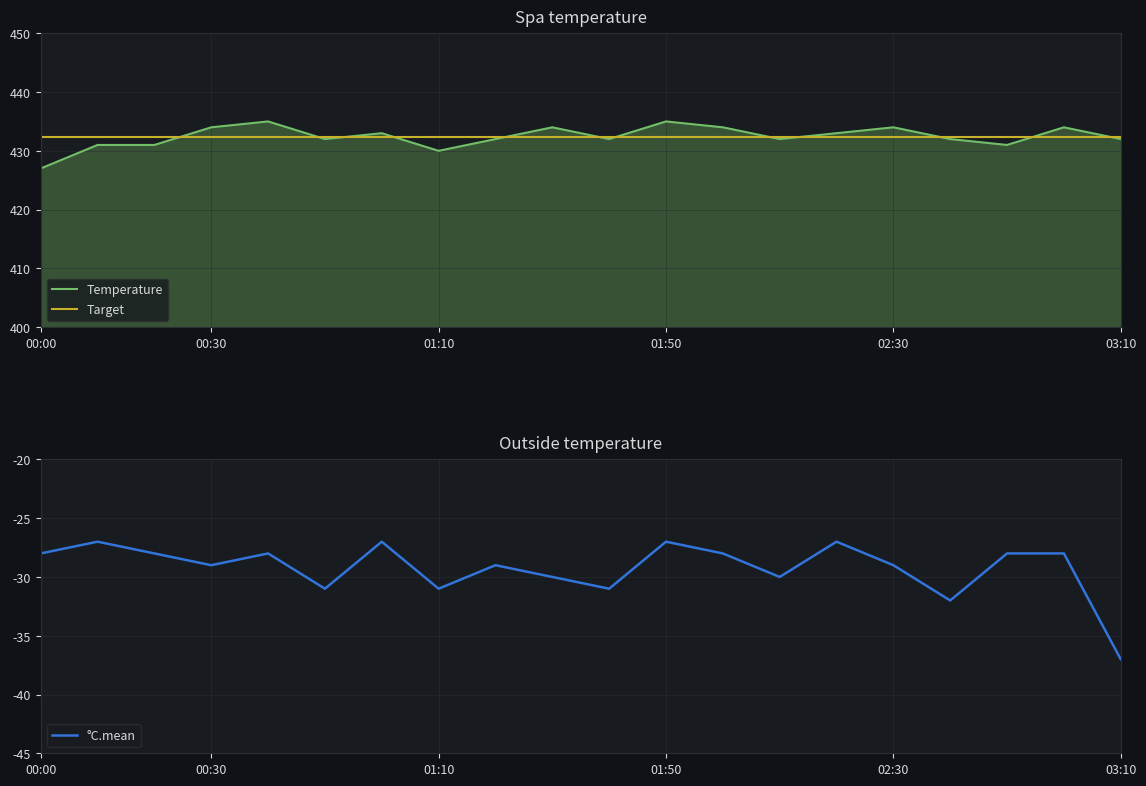

What value does the Target series have at 18?

432.4